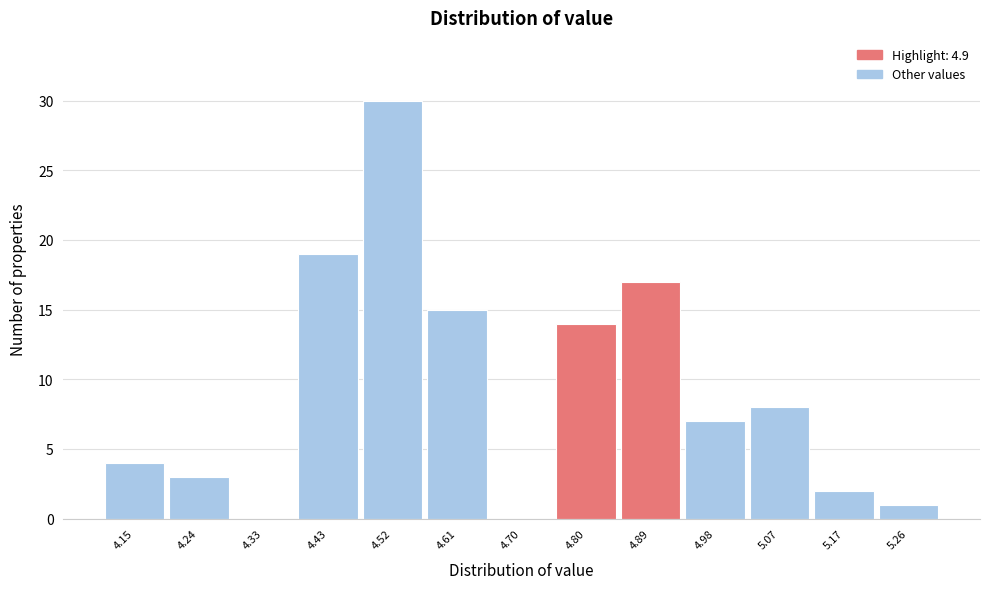

Reading left to right, list all the values displayed in this chart.

4.15=4	4.24=3	4.33=0	4.43=19	4.52=30	4.61=15	4.70=0	4.80=14	4.89=17	4.98=7	5.07=8	5.17=2	5.26=1